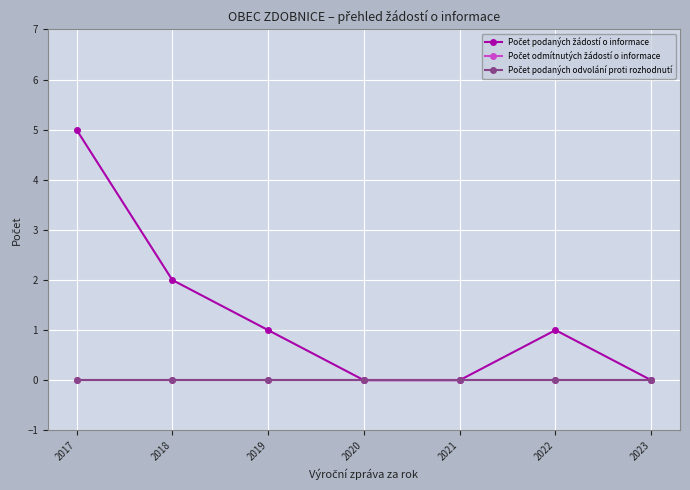

Where is Počet podaných žádostí o informace nearest to the value 2?

2018